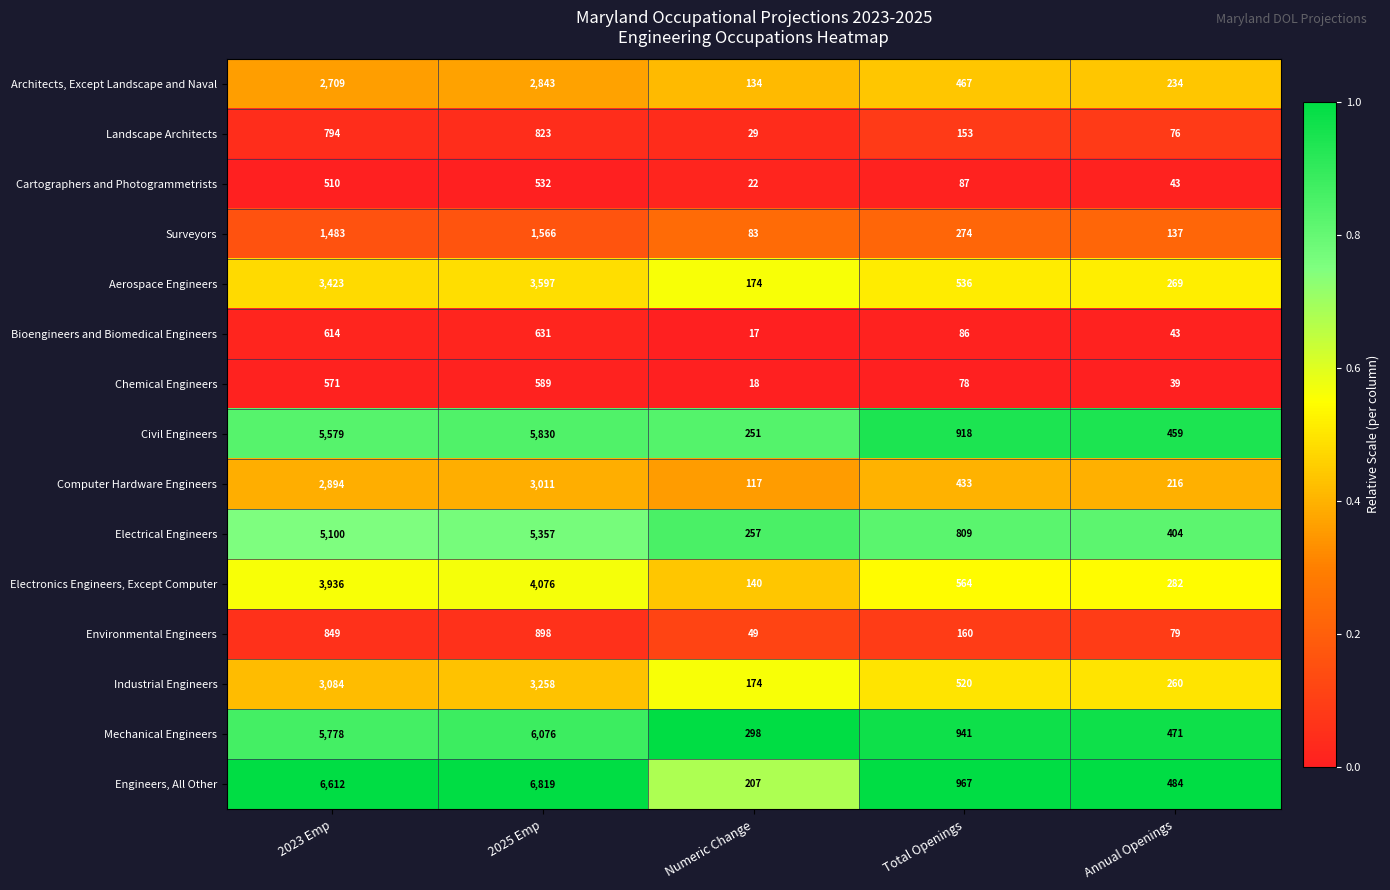

Is it true that Environmental Engineers equals 47 at Annual Openings?

False